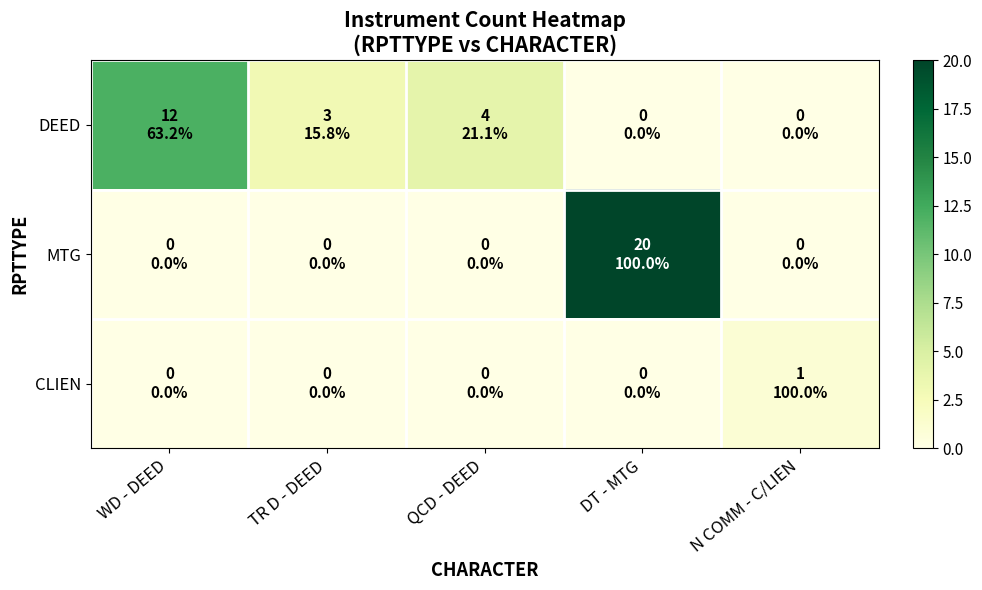

Reading left to right, what are all the values shown in this chart?

DEED: WD - DEED=12	TR D - DEED=3	QCD - DEED=4	DT - MTG=0	N COMM - C/LIEN=0
MTG: WD - DEED=0	TR D - DEED=0	QCD - DEED=0	DT - MTG=20	N COMM - C/LIEN=0
CLIEN: WD - DEED=0	TR D - DEED=0	QCD - DEED=0	DT - MTG=0	N COMM - C/LIEN=1